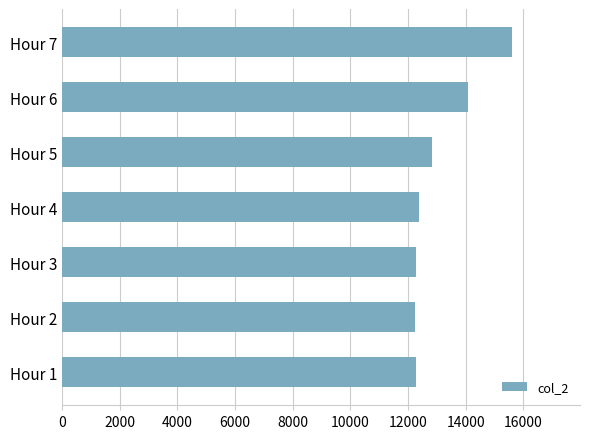

What is the sum of all values?

91716